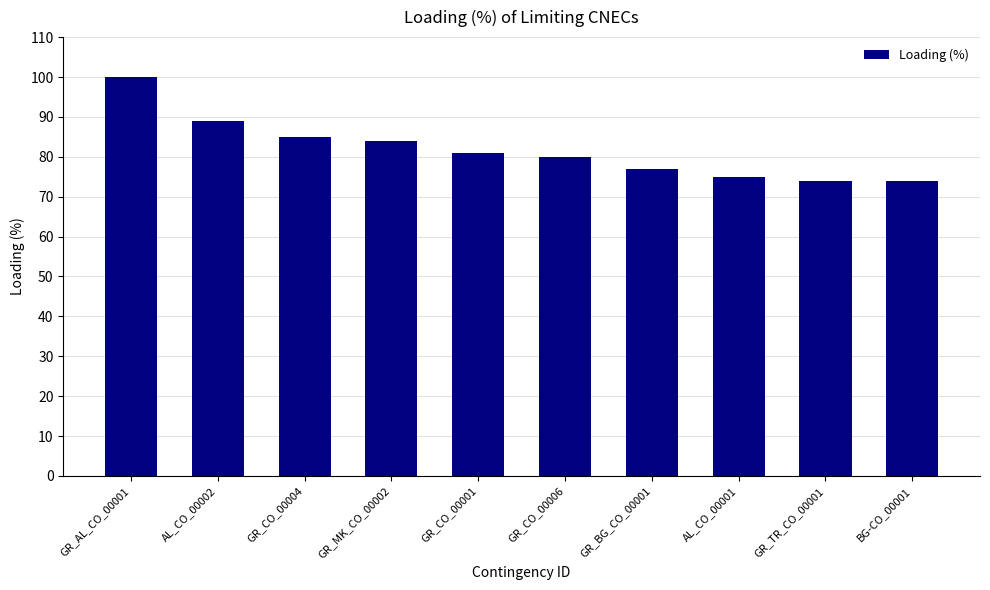

What is the difference between the maximum and minimum values?

26